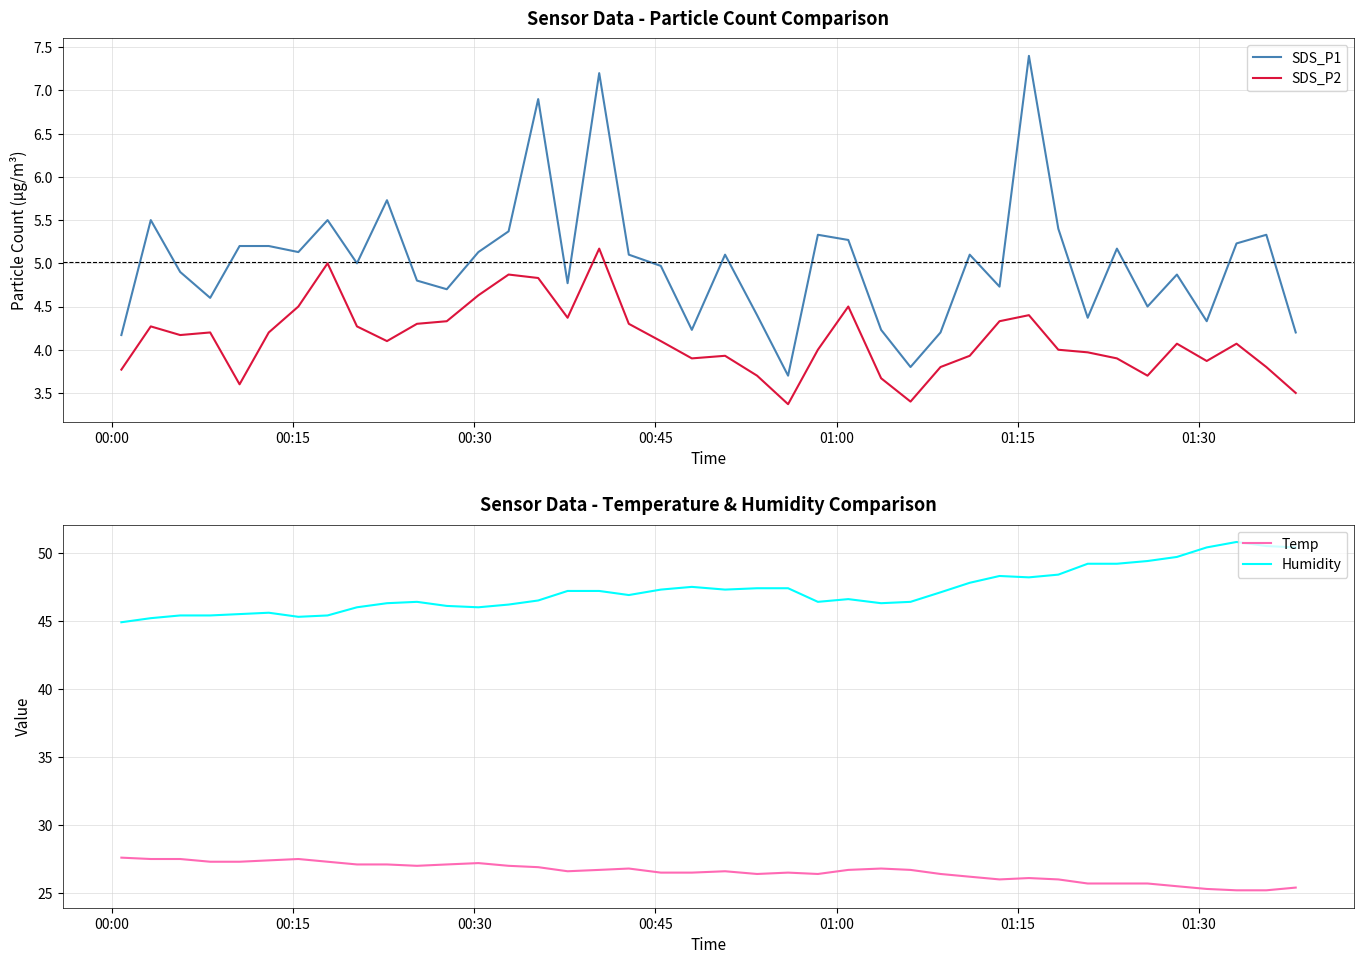

List the series in order of their peak value, highest first.

Humidity, Temp, SDS_P1, SDS_P2